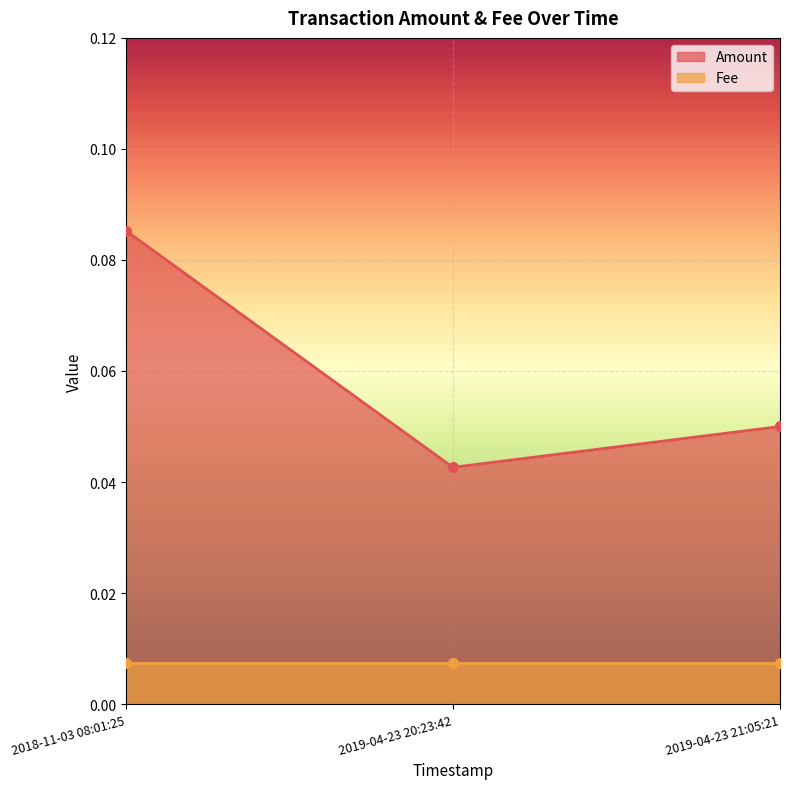

List the labels in order of value, smallest first.

2019-04-23 20:23:42, 2019-04-23 21:05:21, 2018-11-03 08:01:25